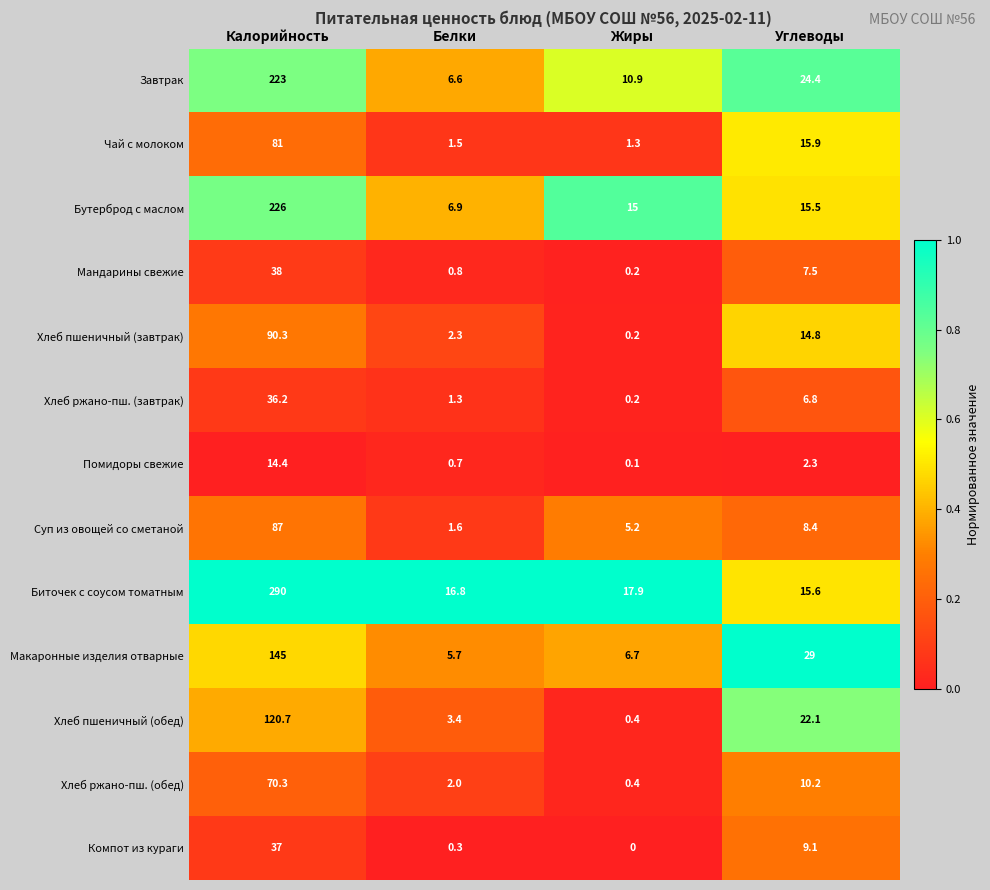

Rank the series by their maximum value, from highest to lowest.

Биточек с соусом томатным, Бутерброд с маслом, Завтрак, Макаронные изделия отварные, Хлеб пшеничный (обед), Хлеб пшеничный (завтрак), Суп из овощей со сметаной, Чай с молоком, Хлеб ржано-пш. (обед), Мандарины свежие, Компот из кураги, Хлеб ржано-пш. (завтрак), Помидоры свежие